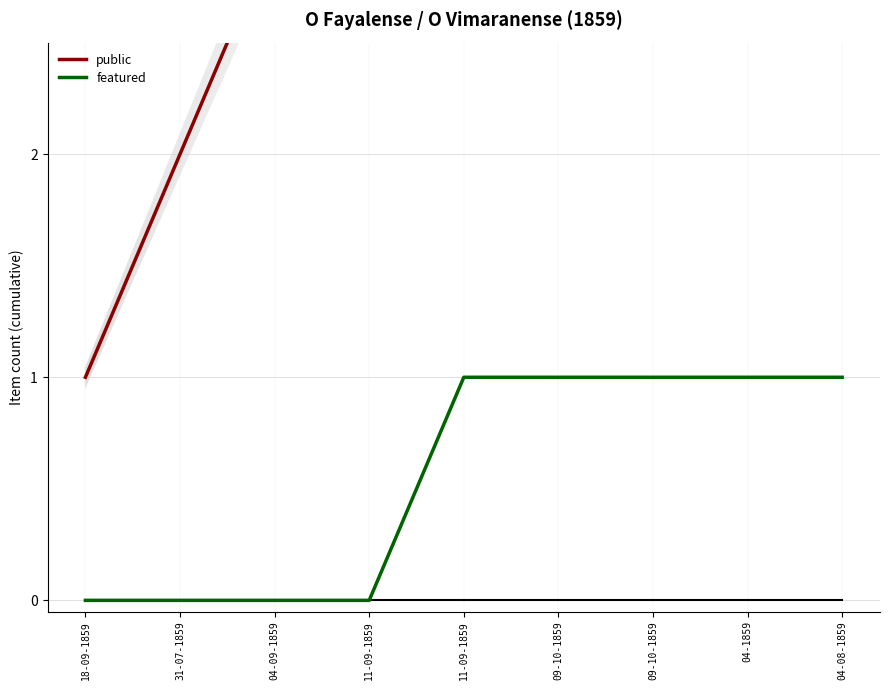

List the series in order of their peak value, lowest first.

featured, public